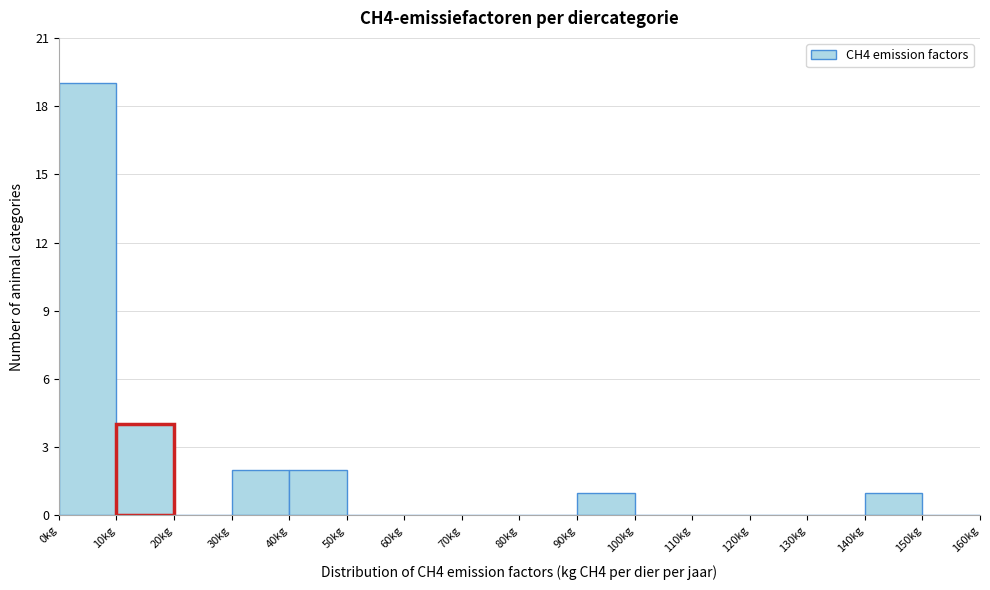

Over which range of the x-axis is the bar tallest?

0 to 10